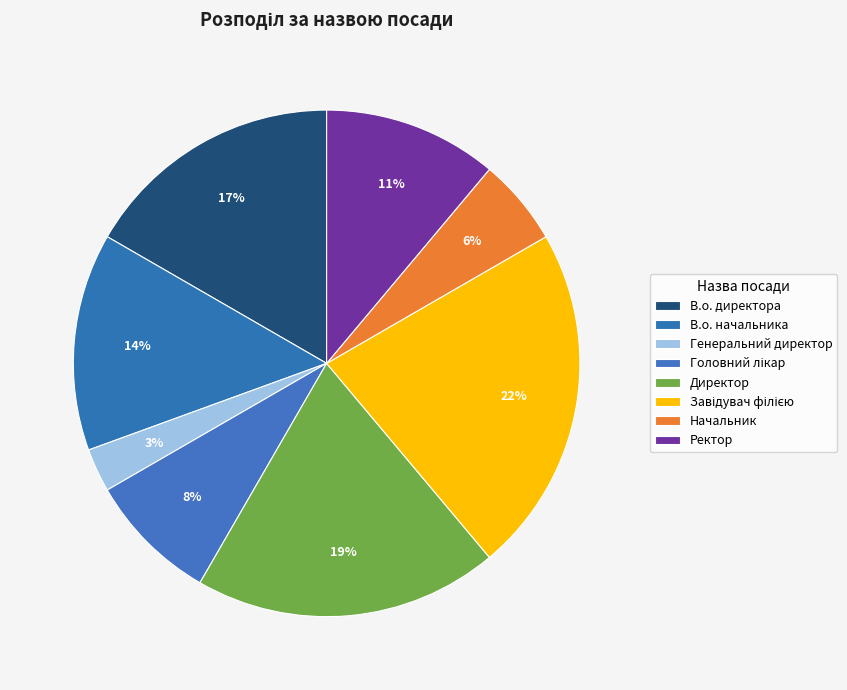

To the nearest percent, what portion does Генеральний директор represent?

3%